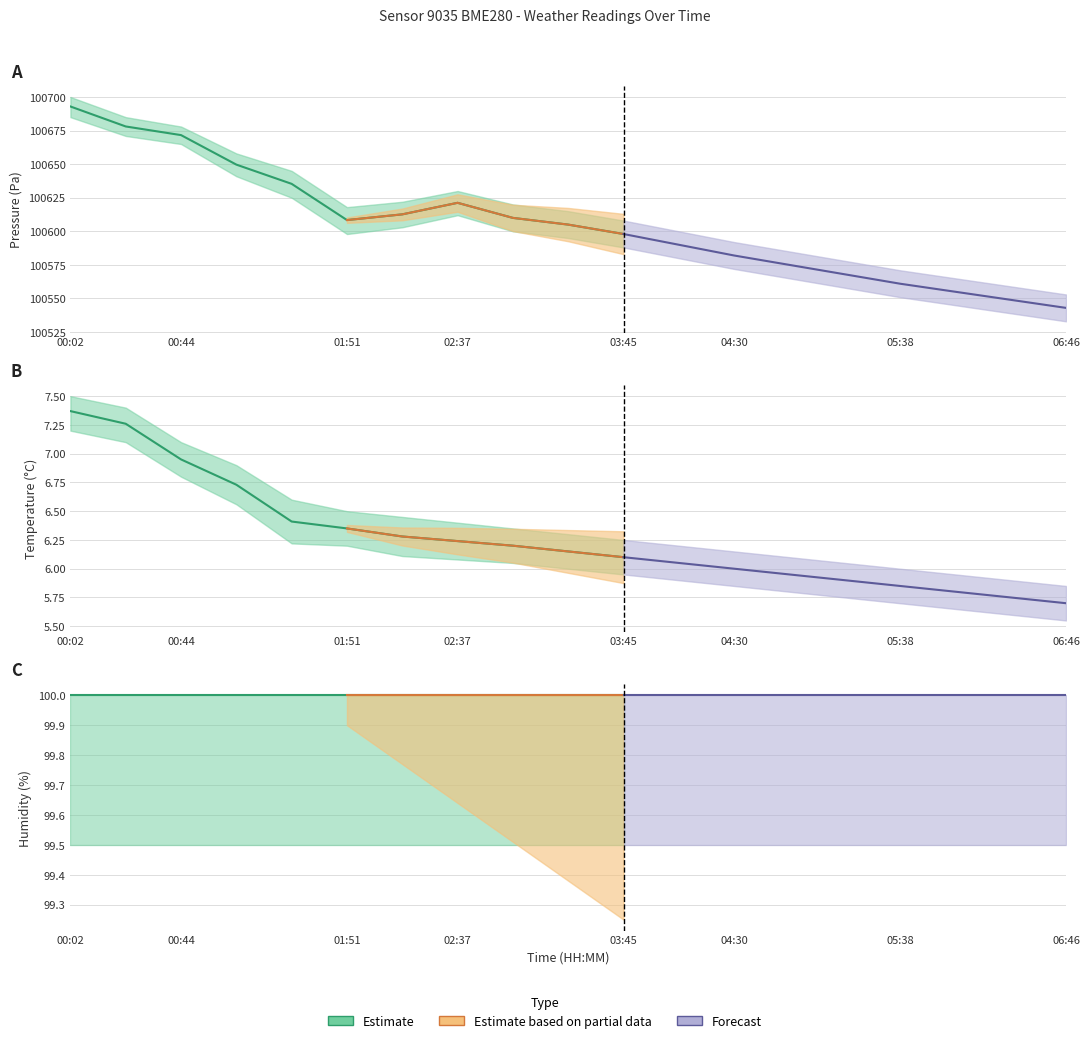

Which series changed the most between 04:30 and 06:46?

pressure